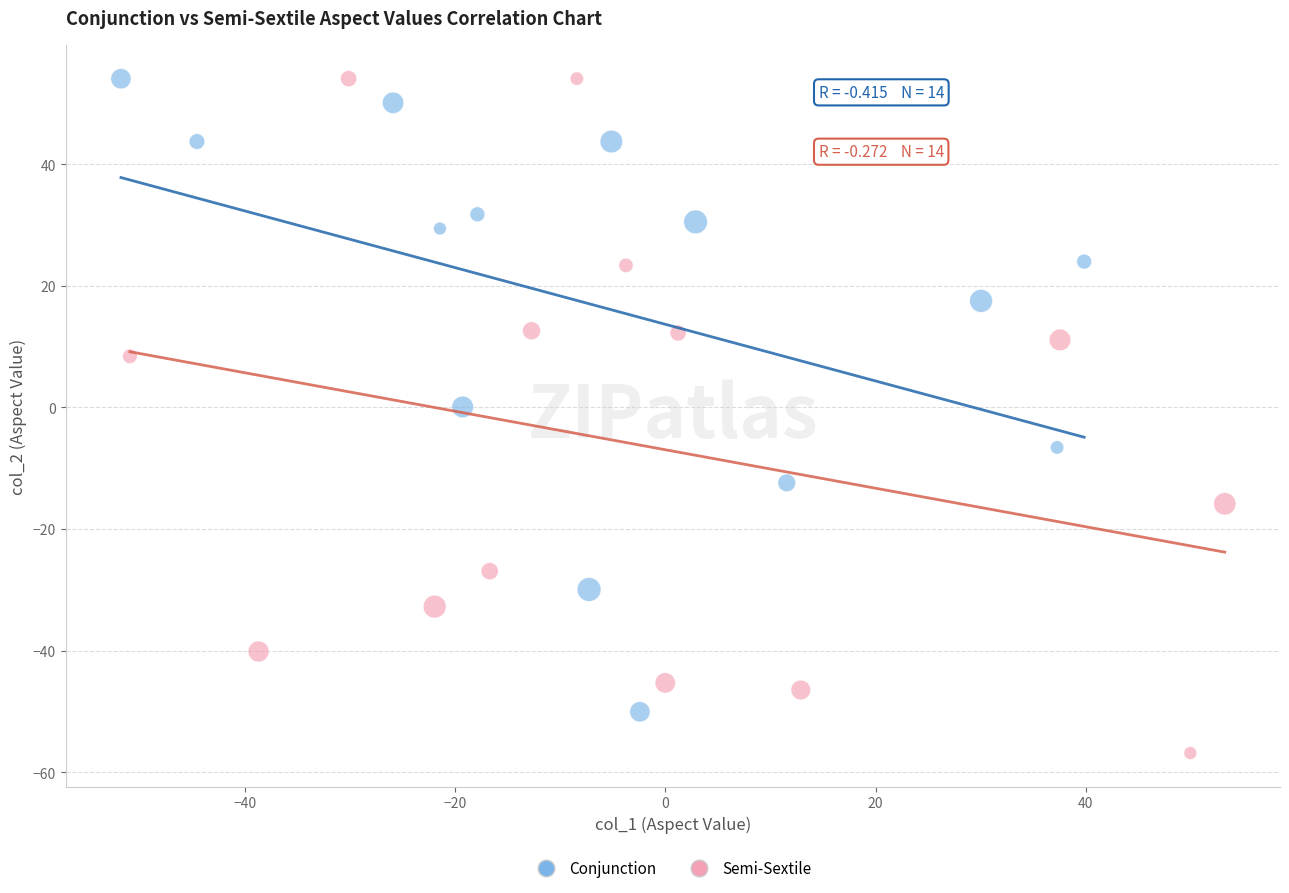

Which series reaches the minimum Y coordinate?

Semi-Sextile